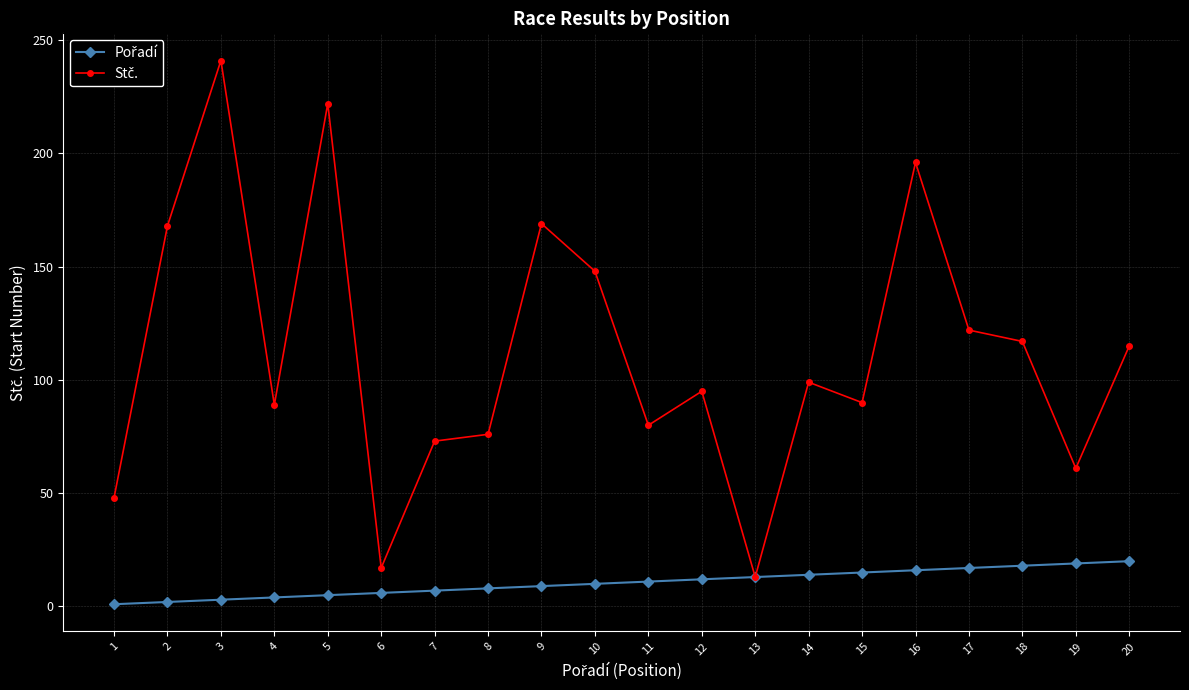

At which category is the sum across all series the highest?

3